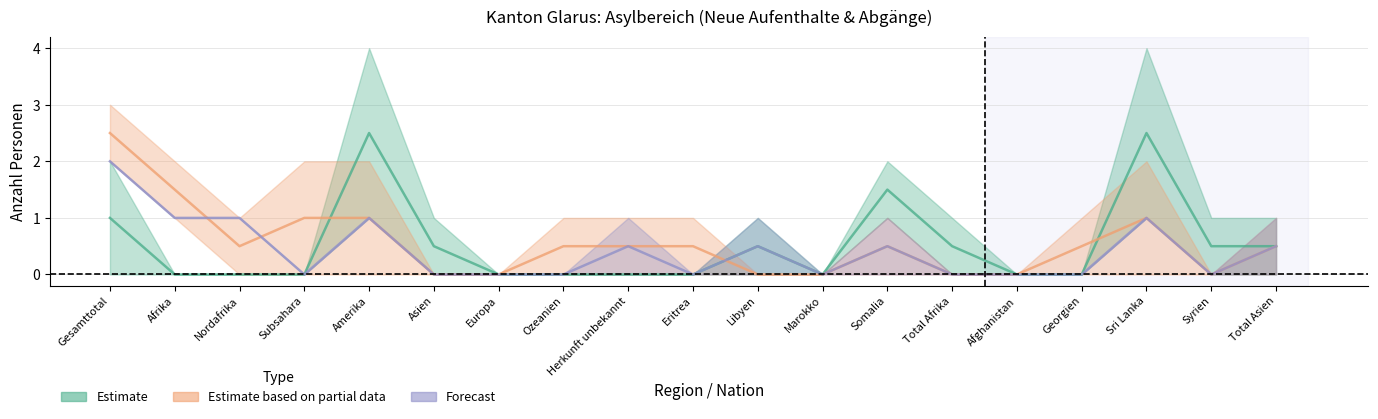

At how many categories does at least one series exceed 2?

3